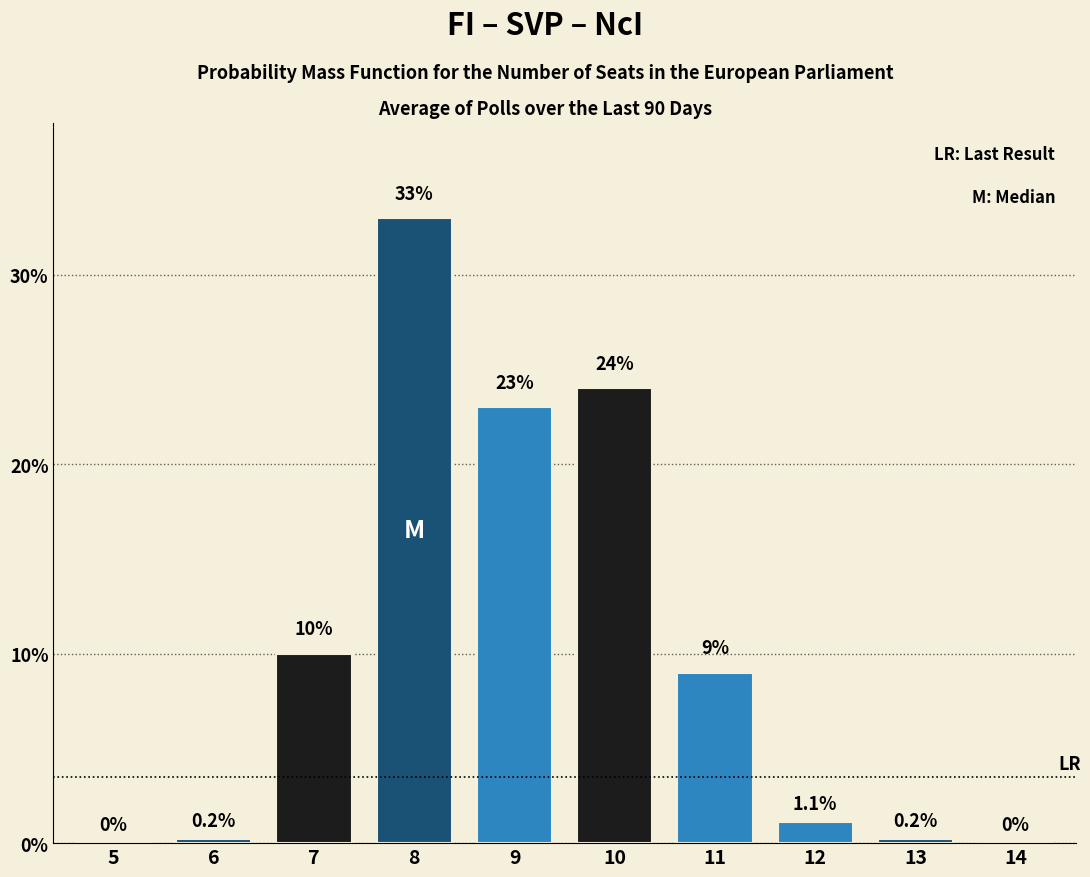

Reading right to left, what are all the values shown in this chart?

14=0.0	13=0.2	12=1.1	11=9.0	10=24.0	9=23.0	8=33.0	7=10.0	6=0.2	5=0.0